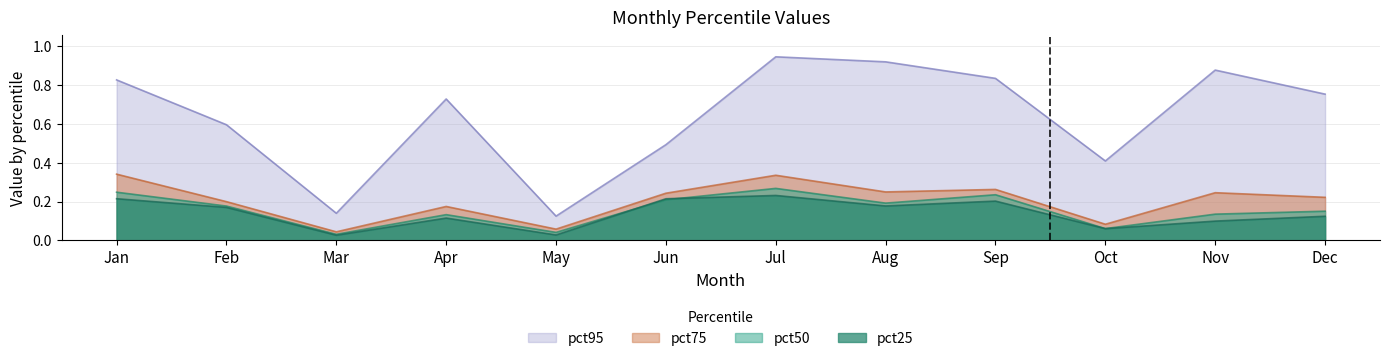

Reading right to left, list all the values displayed in this chart.

pct25: Dec=0.1	Nov=0.1	Oct=0.1	Sep=0.2	Aug=0.2	Jul=0.2	Jun=0.2	May=0.0	Apr=0.1	Mar=0.0	Feb=0.2	Jan=0.2
pct50: Dec=0.2	Nov=0.1	Oct=0.1	Sep=0.2	Aug=0.2	Jul=0.3	Jun=0.2	May=0.0	Apr=0.1	Mar=0.0	Feb=0.2	Jan=0.2
pct75: Dec=0.2	Nov=0.2	Oct=0.1	Sep=0.3	Aug=0.2	Jul=0.3	Jun=0.2	May=0.1	Apr=0.2	Mar=0.0	Feb=0.2	Jan=0.3
pct95: Dec=0.8	Nov=0.9	Oct=0.4	Sep=0.8	Aug=0.9	Jul=0.9	Jun=0.5	May=0.1	Apr=0.7	Mar=0.1	Feb=0.6	Jan=0.8